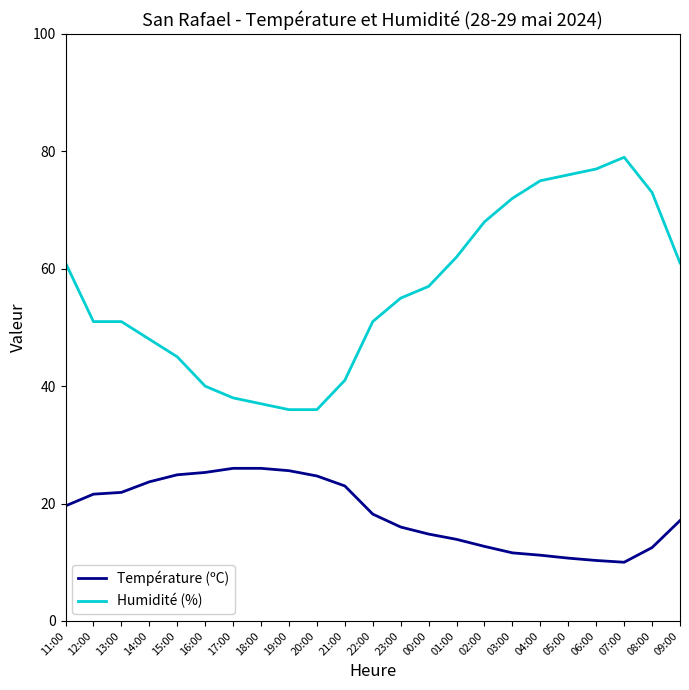

Which series changed the most between 12:00 and 07:00?

Humidité (%)